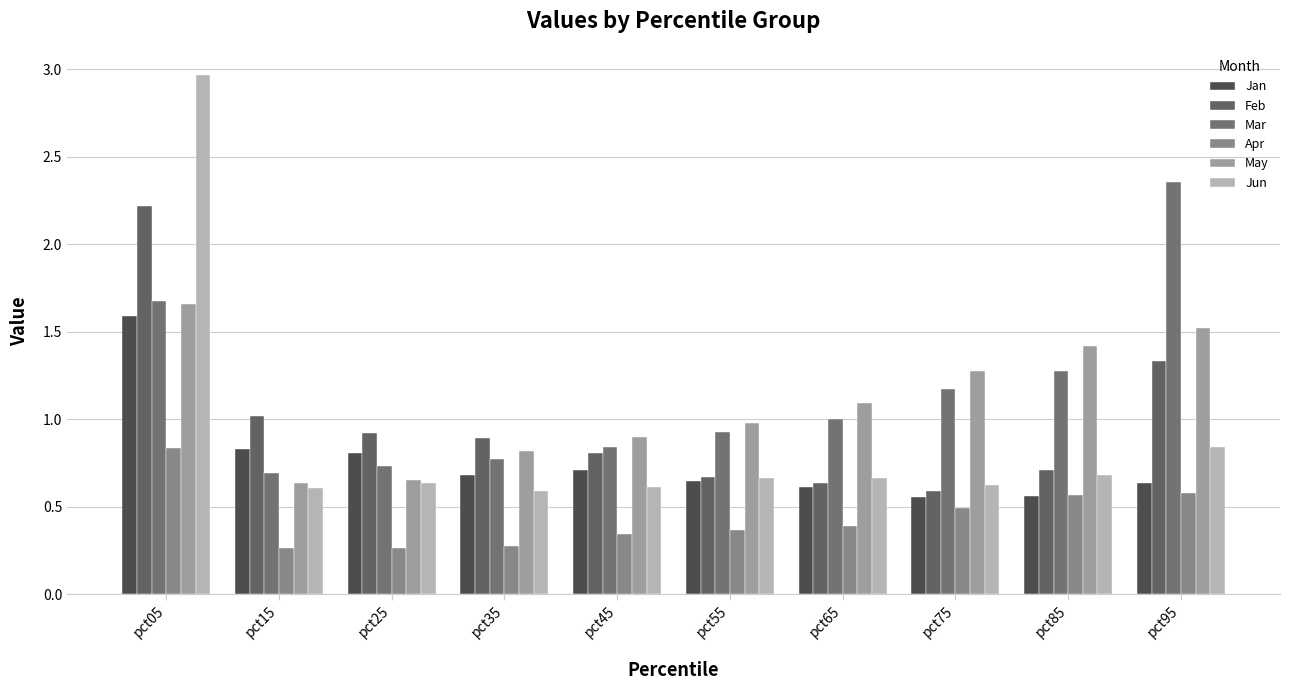

Is the value of Jan at pct75 greater than the value of May at pct95?

No